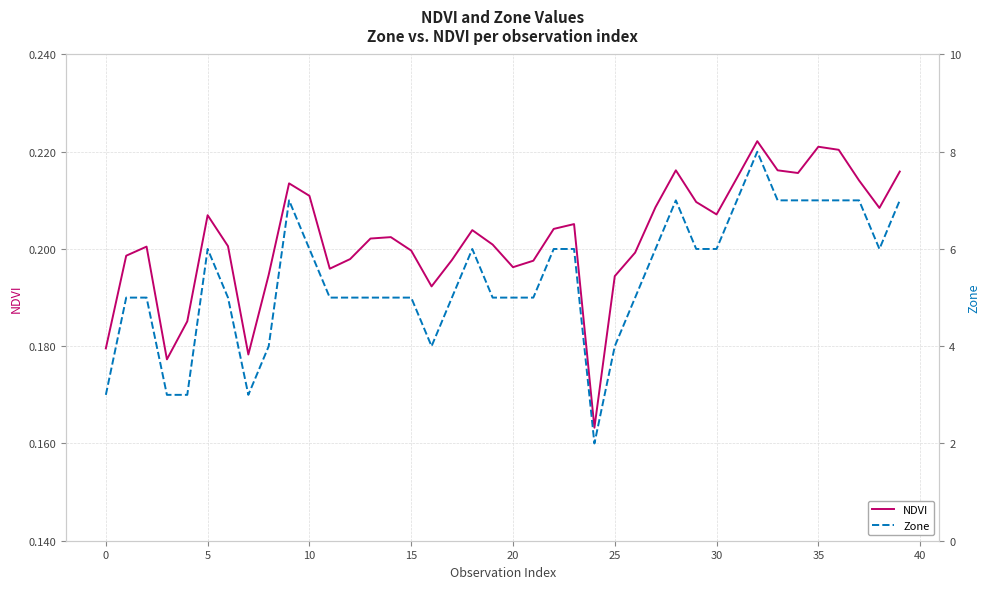

Which category has the highest value in the Zone series?

32